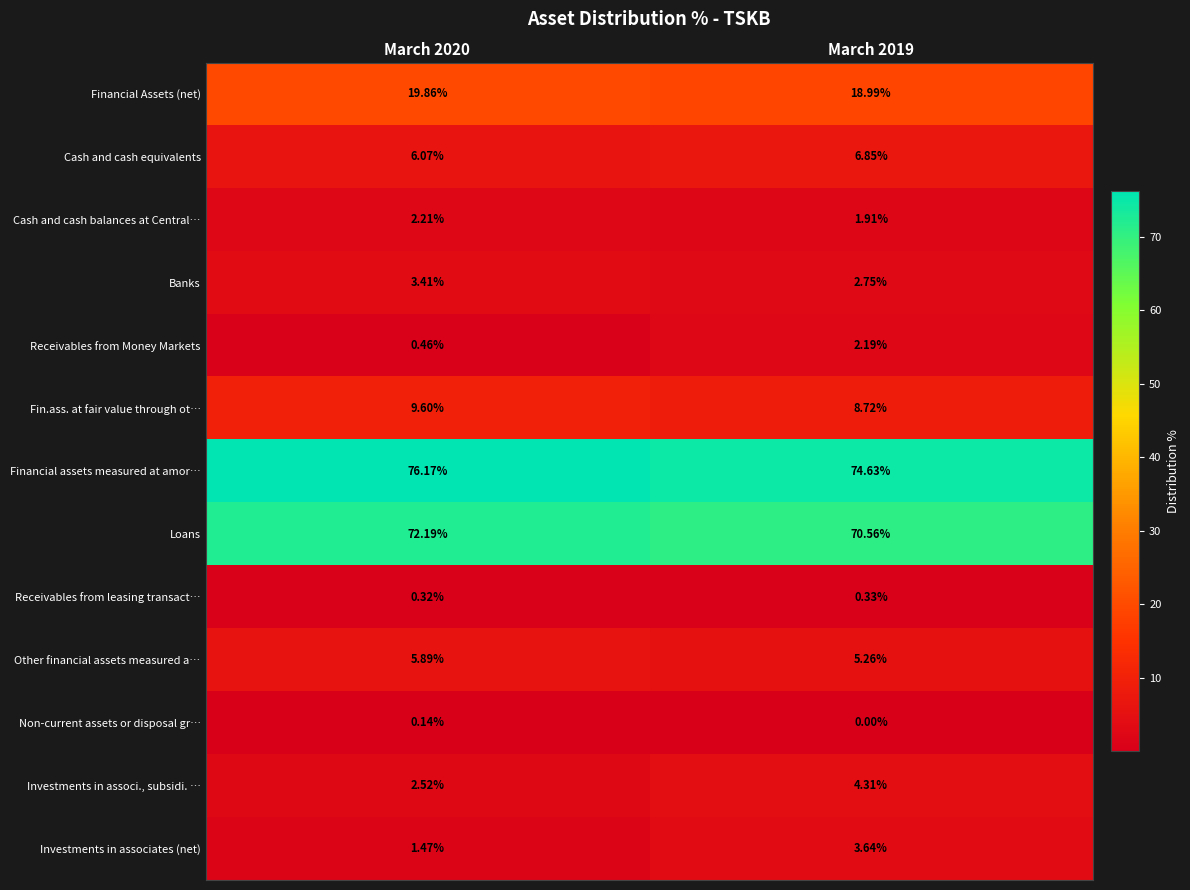

Count the number of categories in the chart.

2